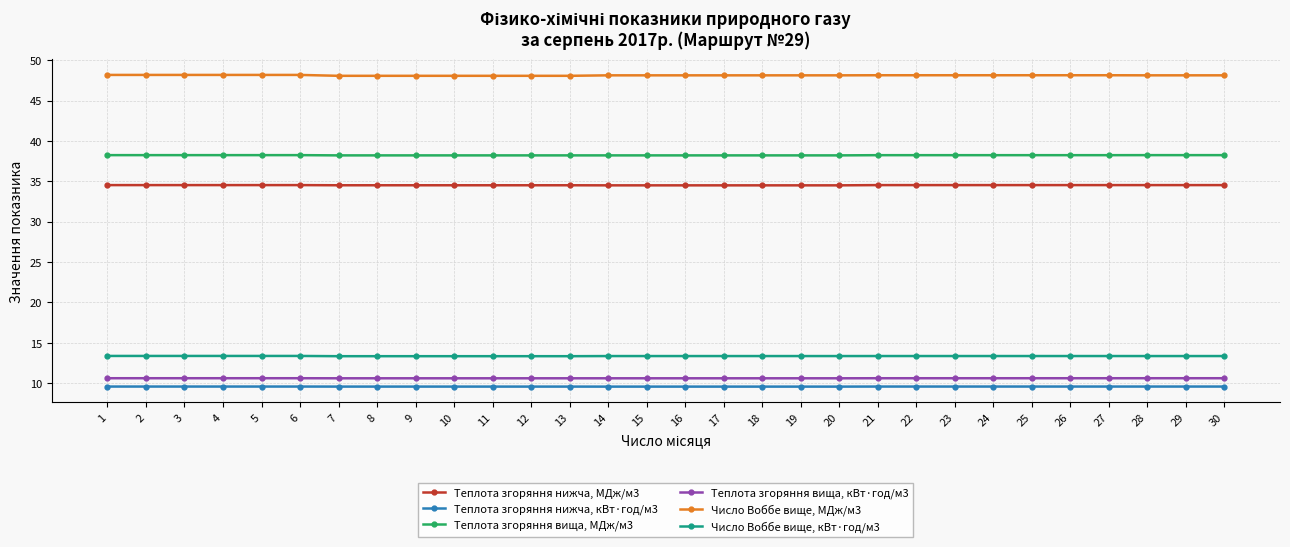

What are all the series names shown in the legend?

Теплота згоряння нижча, МДж/м3, Теплота згоряння нижча, кВт·год/м3, Теплота згоряння вища, МДж/м3, Теплота згоряння вища, кВт·год/м3, Число Воббе вище, МДж/м3, Число Воббе вище, кВт·год/м3